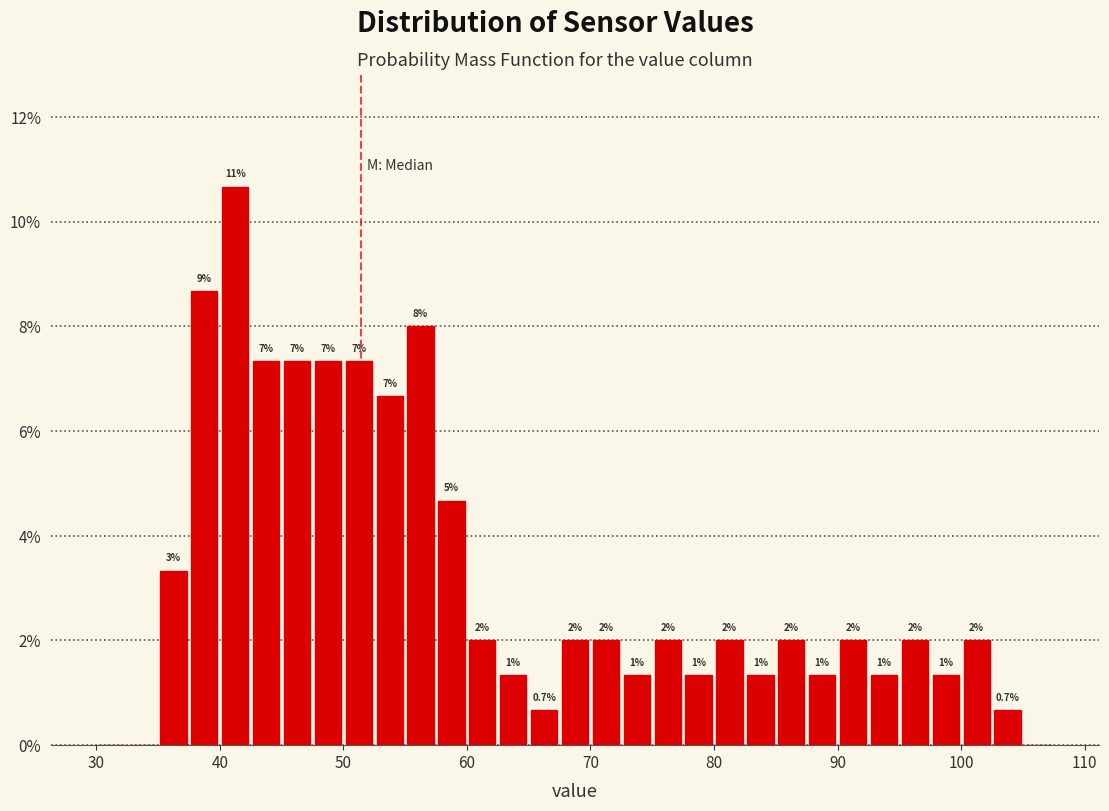

Around what value on the x-axis is the tallest bar? Give the approximate position of its centre, as read against the axis.

41